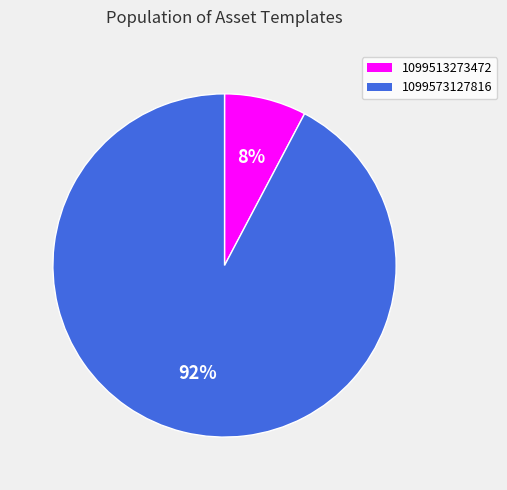

Does 1099513273472 represent more than half of the total?

No